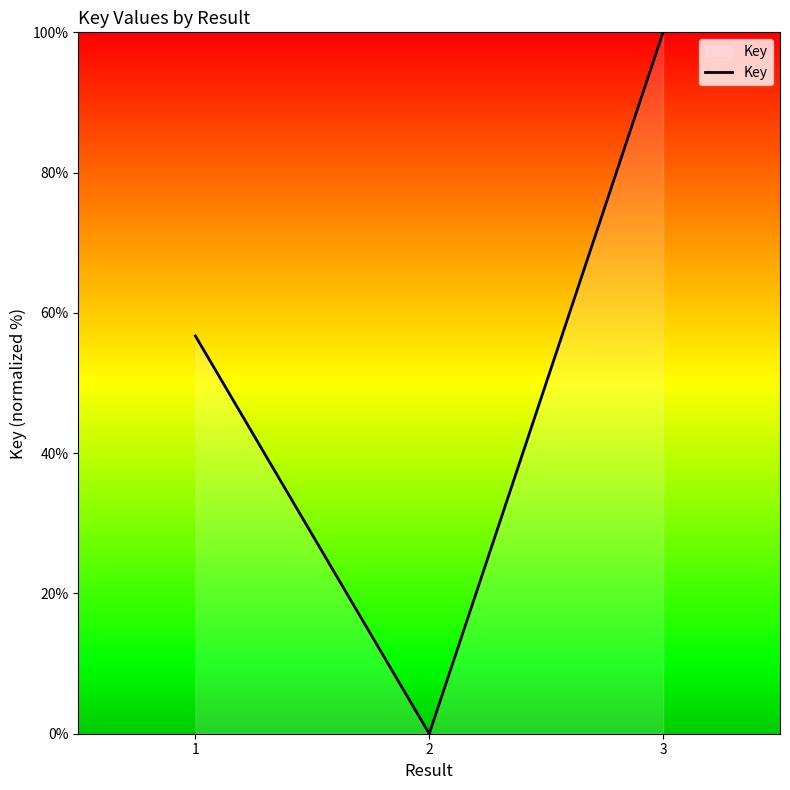

How many values are below 56?

1